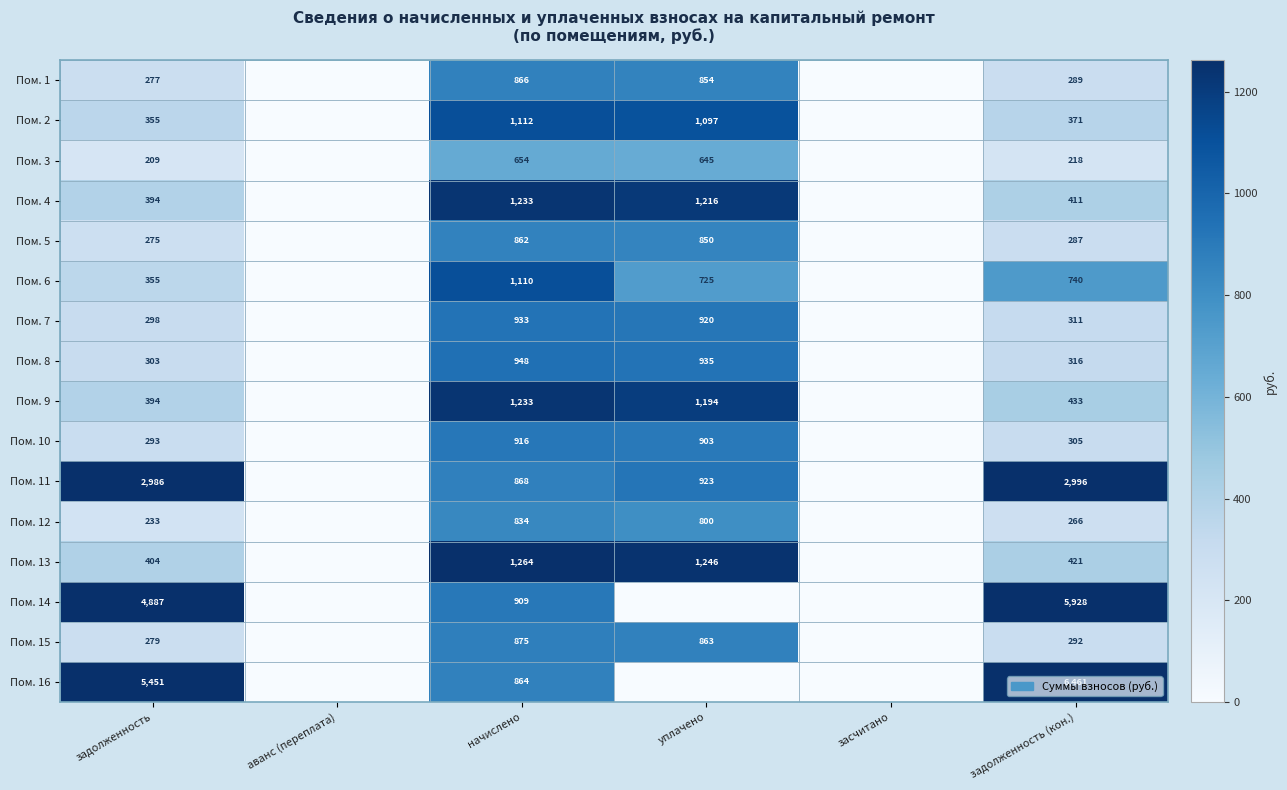

What is the total value across all series at уплачено?

13171.1